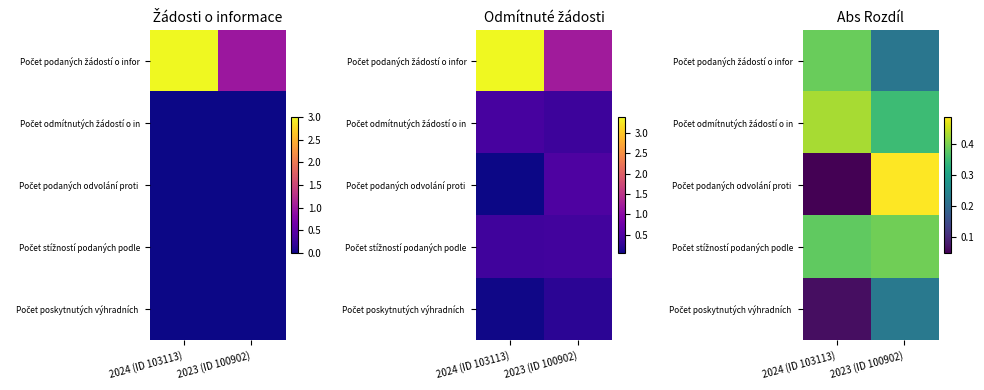

What is the average value of the Počet odmítnutých žádostí o in series?

0.4